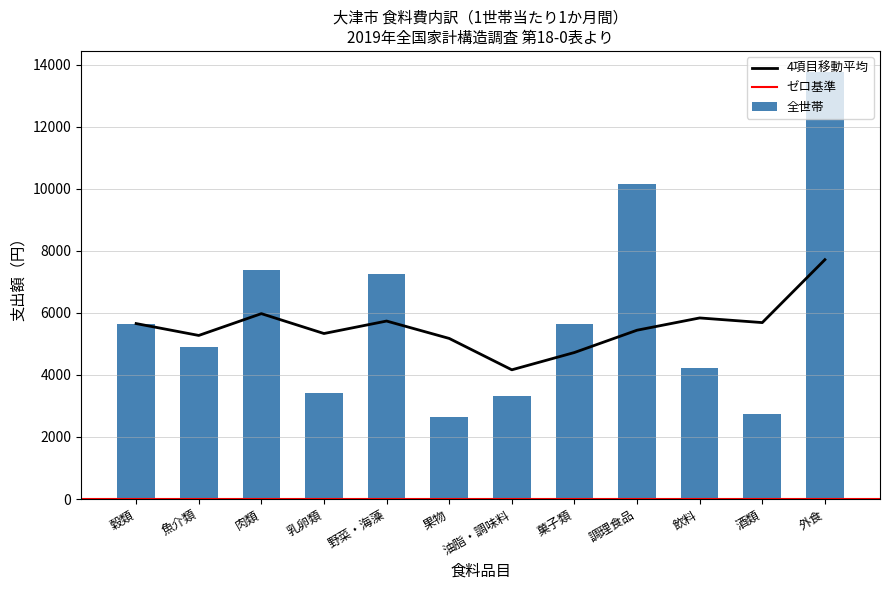

What is the greatest value displayed?

14556